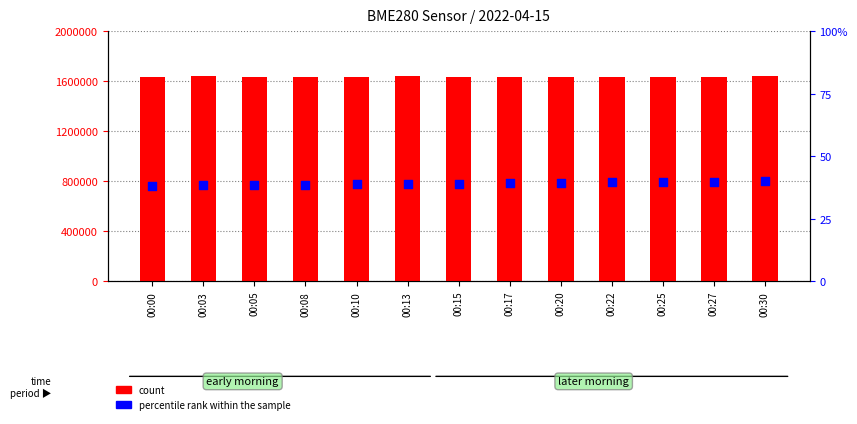

Which series contains the highest Y value?

count